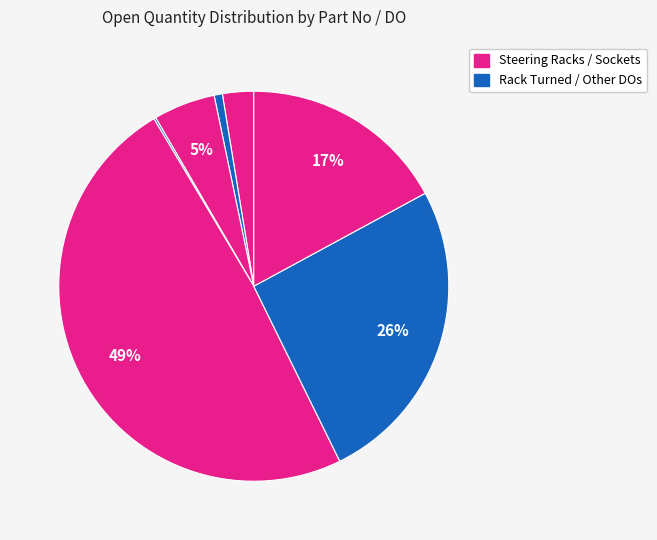

To the nearest percent, what is the average slice percentage?

14%